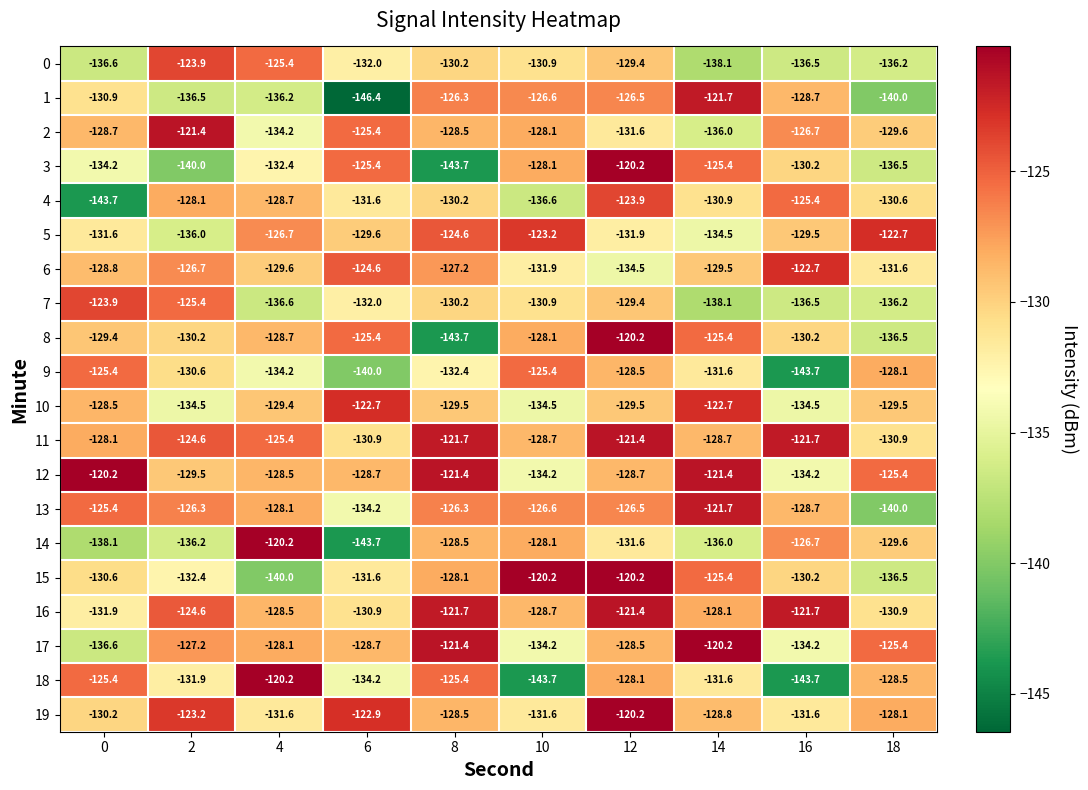

Which label corresponds to the smallest value in the chart?

6